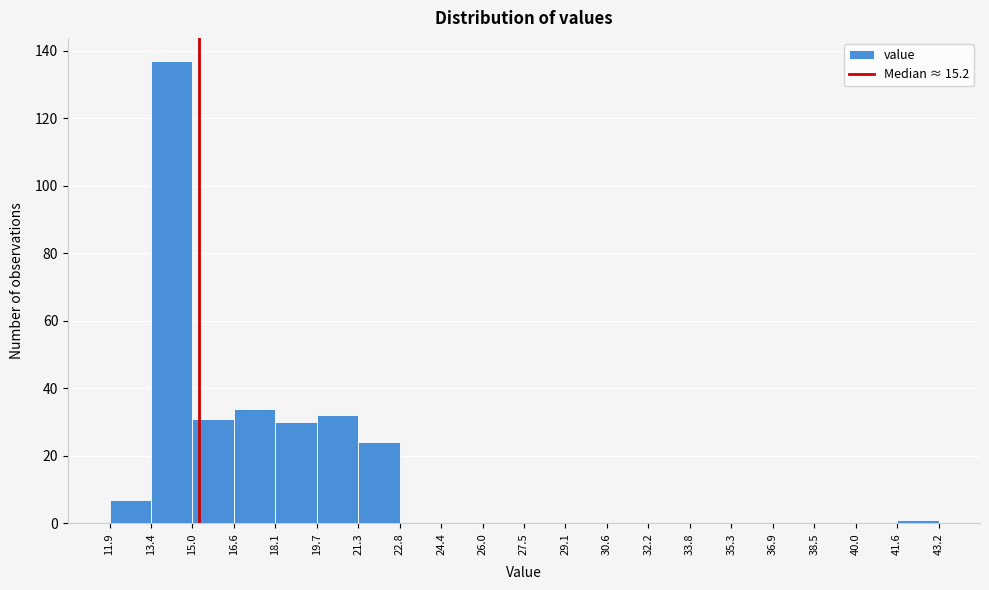

Reading left to right, list every bar in this chart as the range it spans on the x-axis followed by its height. The values are not printed on the chart, so give them approximately, as read against the axis.

11.9 to 13.4: 8
13.4 to 15.0: 138
15.0 to 16.6: 32
16.6 to 18.1: 34
18.1 to 19.7: 30
19.7 to 21.3: 32
21.3 to 22.8: 24
22.8 to 24.4: 0
24.4 to 26.0: 0
26.0 to 27.5: 0
27.5 to 29.1: 0
29.1 to 30.6: 0
30.6 to 32.2: 0
32.2 to 33.8: 0
33.8 to 35.3: 0
35.3 to 36.9: 0
36.9 to 38.5: 0
38.5 to 40.0: 0
40.0 to 41.6: 0
41.6 to 43.2: under 2